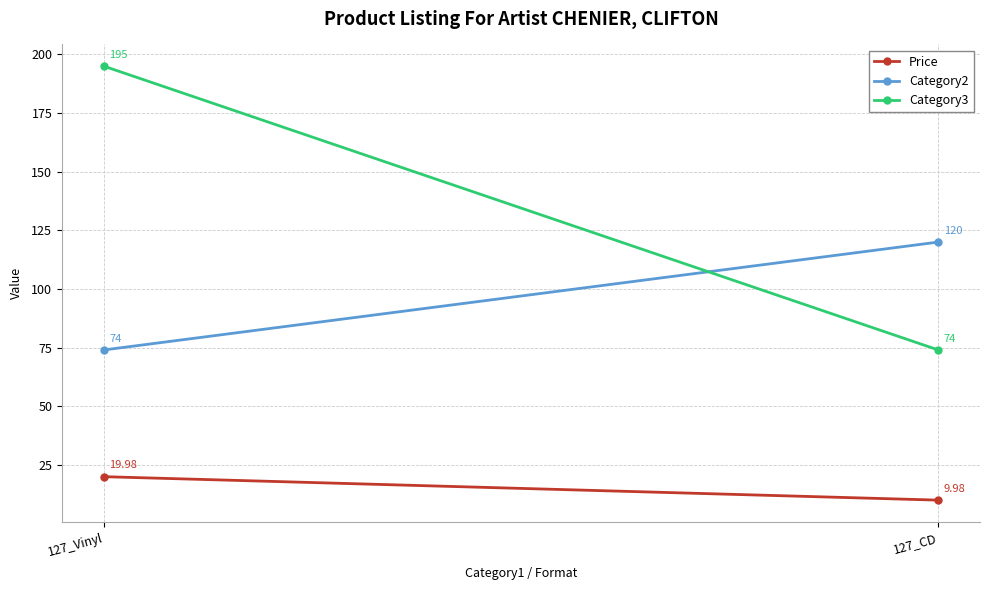

Reading left to right, list all the values displayed in this chart.

Price: 127_Vinyl=20.0	127_CD=10.0
Category2: 127_Vinyl=74.0	127_CD=120.0
Category3: 127_Vinyl=195.0	127_CD=74.0